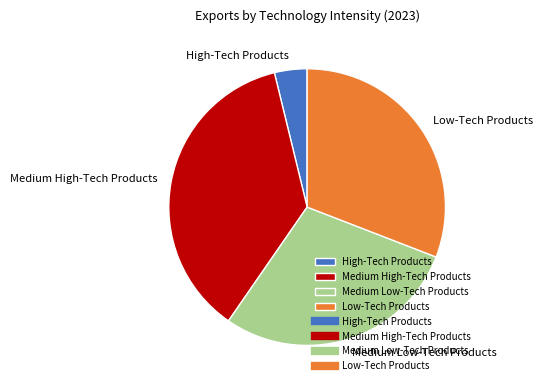

Does Low-Tech Products account for over 50% of the chart?

No